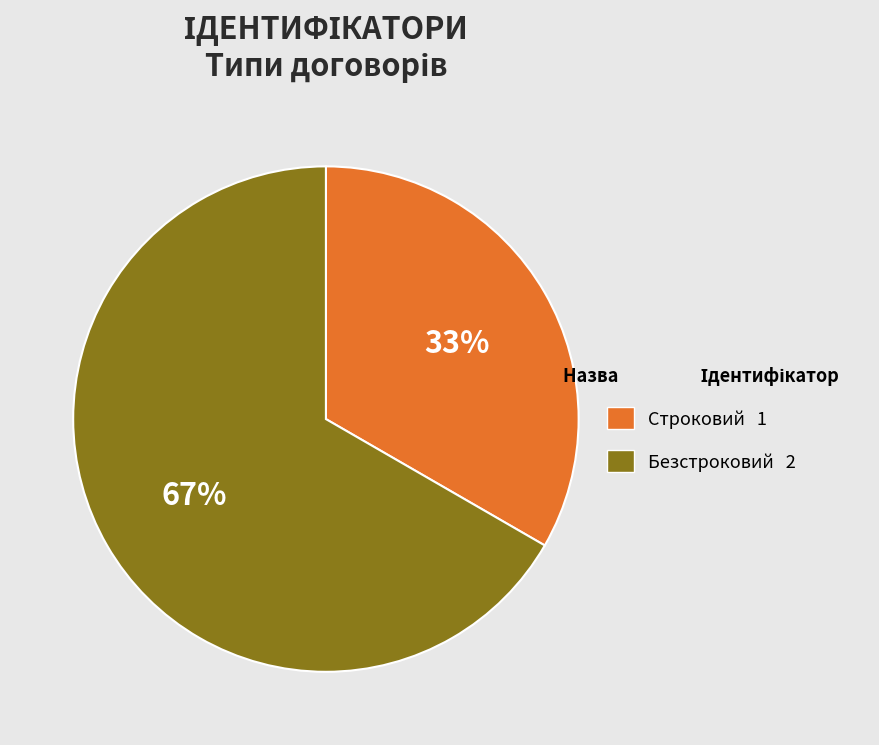

What is the ratio of the value at Строковий to the value at Безстроковий?

0.5